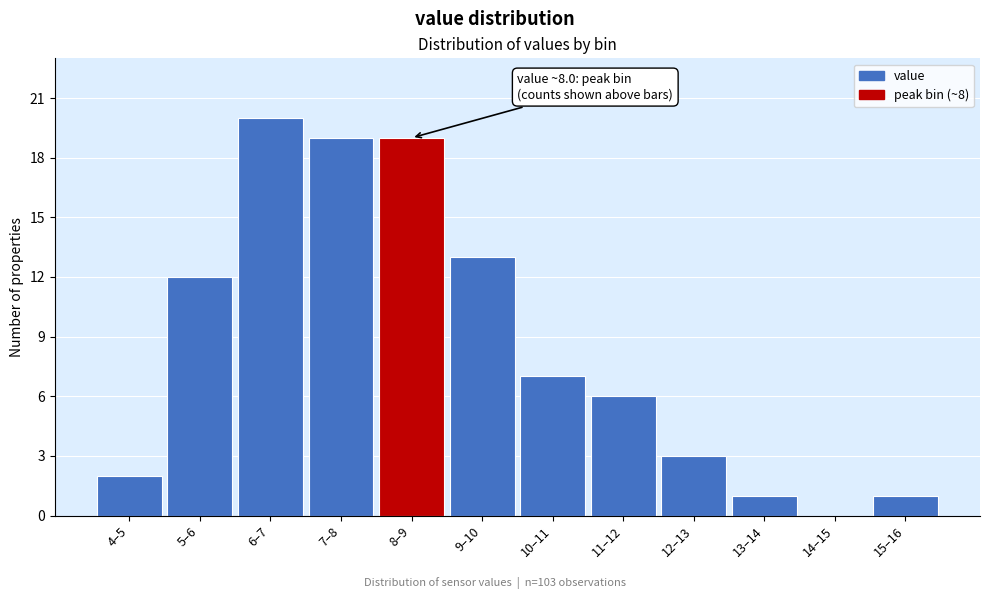

Reading left to right, transcribe all the data shown in this chart.

4–5=2	5–6=12	6–7=20	7–8=19	8–9=19	9–10=13	10–11=7	11–12=6	12–13=3	13–14=1	14–15=0	15–16=1